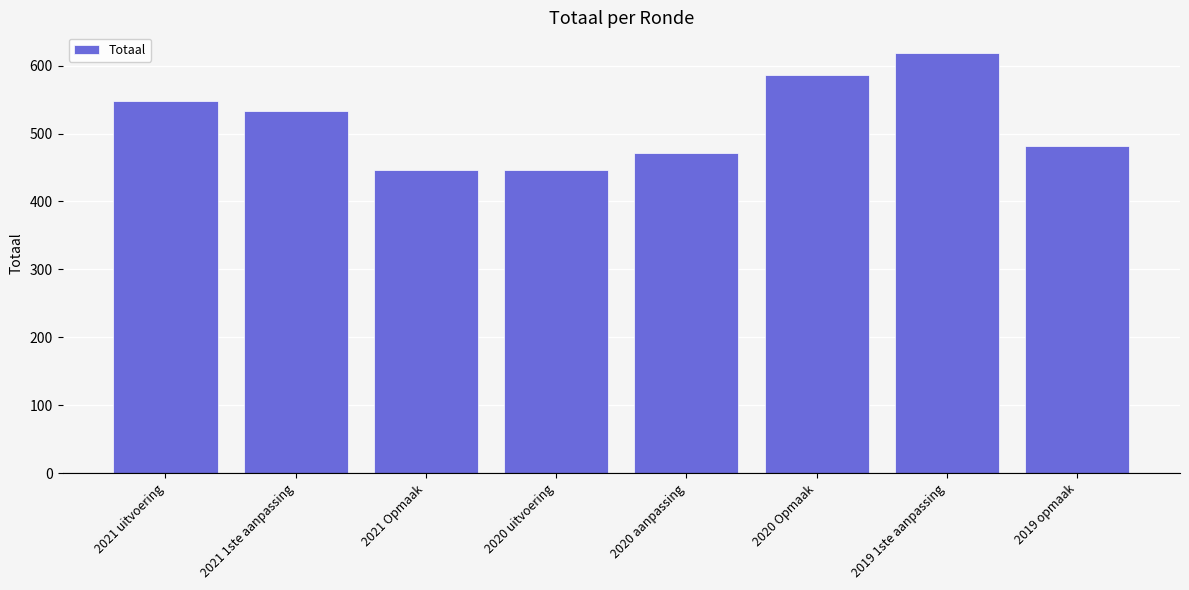

The value at 2019 1ste aanpassing is 137. True or false?

False